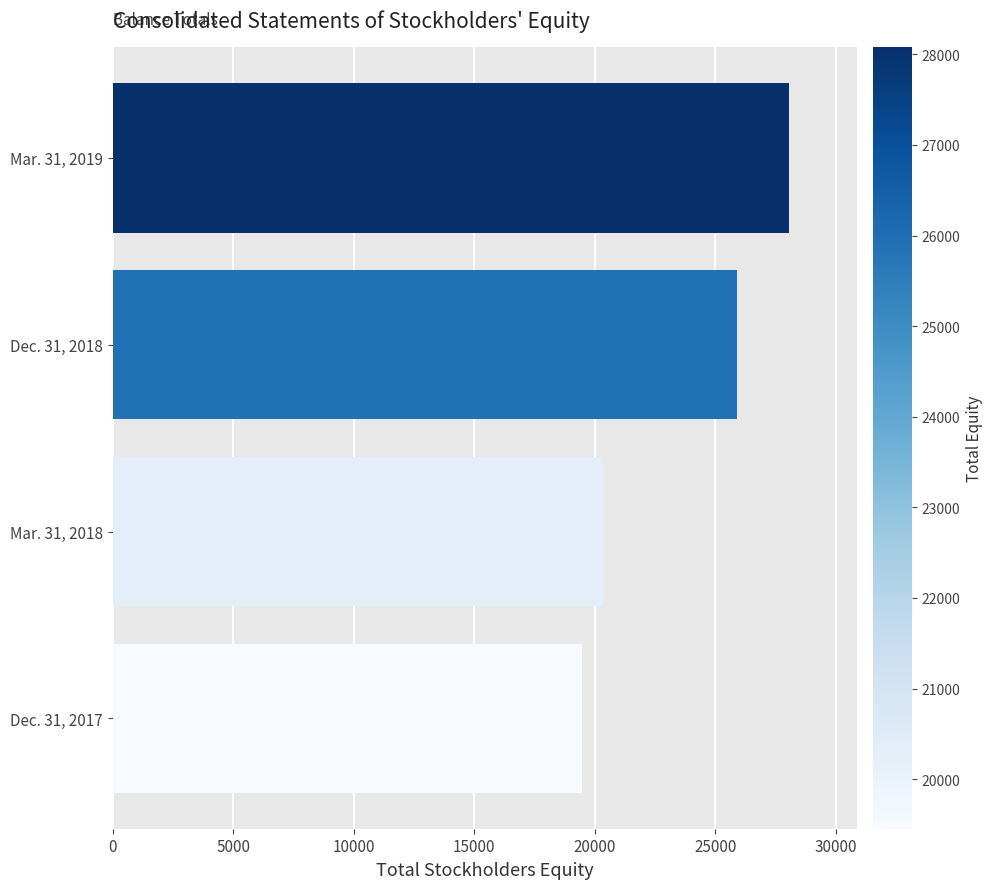

List the labels in order of value, smallest first.

Dec. 31, 2017, Mar. 31, 2018, Dec. 31, 2018, Mar. 31, 2019